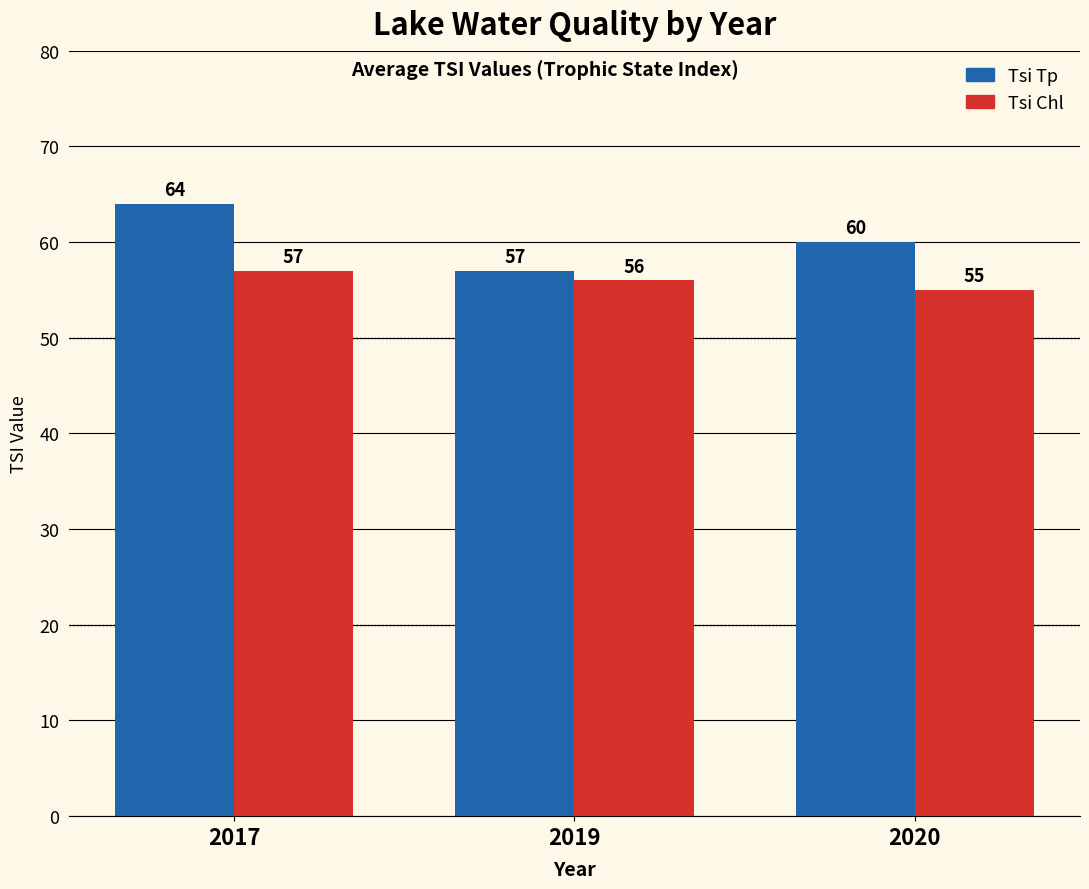

Are the bars grouped side by side (vs. stacked)?

Yes